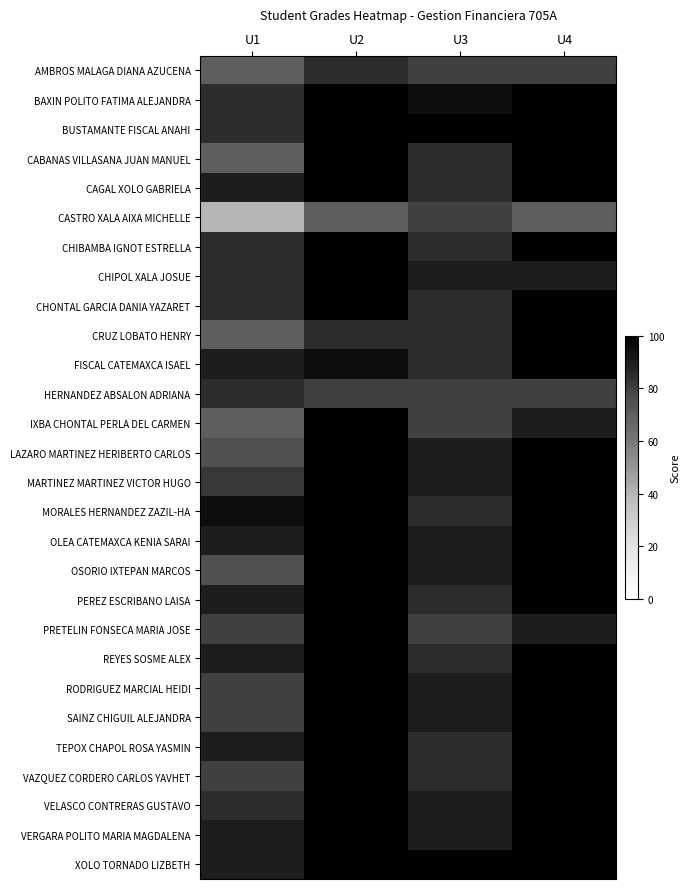

Reading left to right, list all the values displayed in this chart.

AMBROS MALAGA DIANA AZUCENA: U1=70	U2=85	U3=80	U4=80
BAXIN POLITO FATIMA ALEJANDRA: U1=85	U2=100	U3=95	U4=100
BUSTAMANTE FISCAL ANAHI: U1=85	U2=100	U3=100	U4=100
CABANAS VILLASANA JUAN MANUEL: U1=70	U2=100	U3=85	U4=100
CAGAL XOLO GABRIELA: U1=90	U2=100	U3=85	U4=100
CASTRO XALA AIXA MICHELLE: U1=40	U2=70	U3=80	U4=70
CHIBAMBA IGNOT ESTRELLA: U1=85	U2=100	U3=85	U4=100
CHIPOL XALA JOSUE: U1=85	U2=100	U3=90	U4=90
CHONTAL GARCIA DANIA YAZARET: U1=85	U2=100	U3=85	U4=100
CRUZ LOBATO HENRY: U1=70	U2=85	U3=85	U4=100
FISCAL CATEMAXCA ISAEL: U1=90	U2=95	U3=85	U4=100
HERNANDEZ ABSALON ADRIANA: U1=85	U2=80	U3=80	U4=80
IXBA CHONTAL PERLA DEL CARMEN: U1=70	U2=100	U3=80	U4=90
LAZARO MARTINEZ HERIBERTO CARLOS: U1=75	U2=100	U3=90	U4=100
MARTINEZ MARTINEZ VICTOR HUGO: U1=82	U2=100	U3=90	U4=100
MORALES HERNANDEZ ZAZIL-HA: U1=95	U2=100	U3=85	U4=100
OLEA CATEMAXCA KENIA SARAI: U1=90	U2=100	U3=90	U4=100
OSORIO IXTEPAN MARCOS: U1=75	U2=100	U3=90	U4=100
PEREZ ESCRIBANO LAISA: U1=90	U2=100	U3=85	U4=100
PRETELIN FONSECA MARIA JOSE: U1=80	U2=100	U3=80	U4=90
REYES SOSME ALEX: U1=90	U2=100	U3=85	U4=100
RODRIGUEZ MARCIAL HEIDI: U1=80	U2=100	U3=90	U4=100
SAINZ CHIGUIL ALEJANDRA: U1=80	U2=100	U3=90	U4=100
TEPOX CHAPOL ROSA YASMIN: U1=90	U2=100	U3=85	U4=100
VAZQUEZ CORDERO CARLOS YAVHET: U1=80	U2=100	U3=85	U4=100
VELASCO CONTRERAS GUSTAVO: U1=85	U2=100	U3=90	U4=100
VERGARA POLITO MARIA MAGDALENA: U1=90	U2=100	U3=90	U4=100
XOLO TORNADO LIZBETH: U1=90	U2=100	U3=100	U4=100